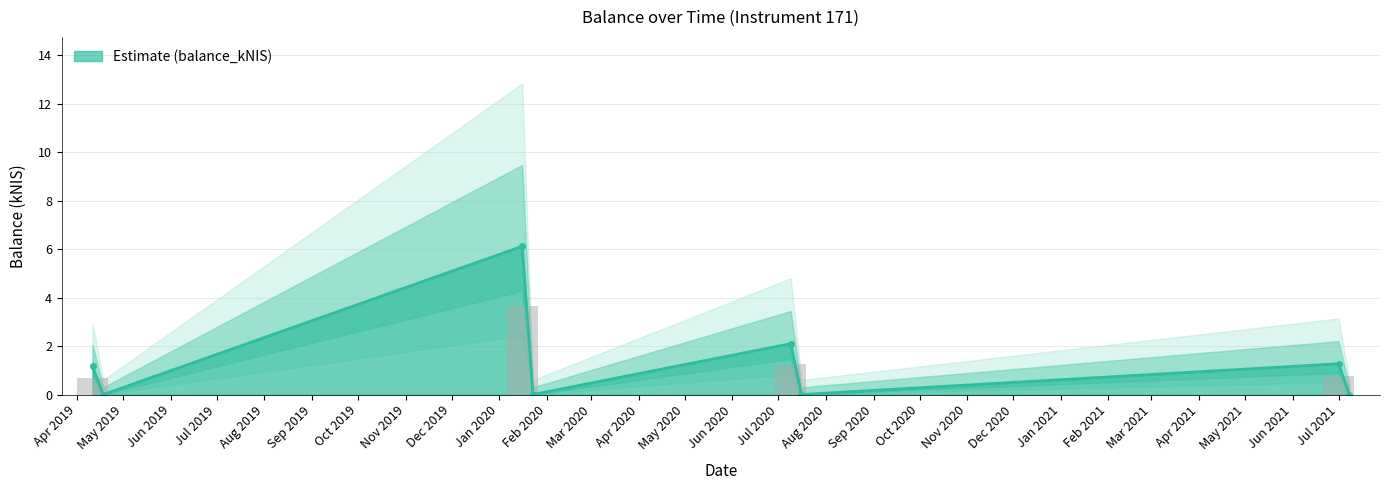

Reading left to right, list all the values displayed in this chart.

1.2	0.0	6.1	0.0	2.1	0.0	1.3	0.0